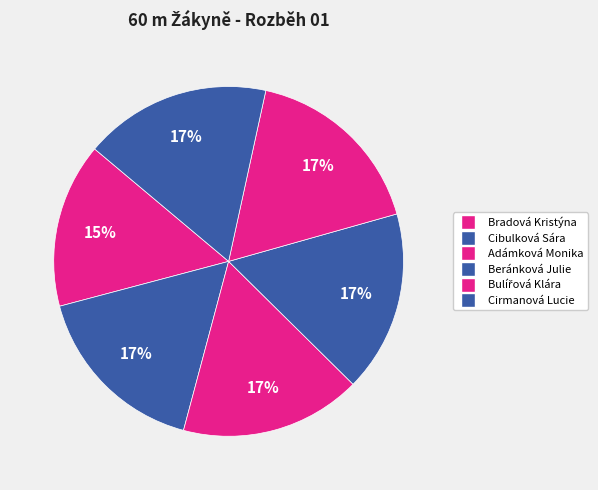

What is the change in value from Bradová Kristýna to Cibulková Sára?

+0.8